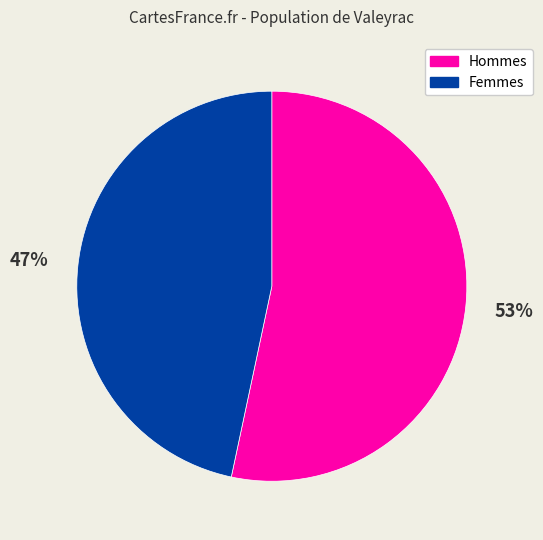

How many slices are in this pie chart?

2